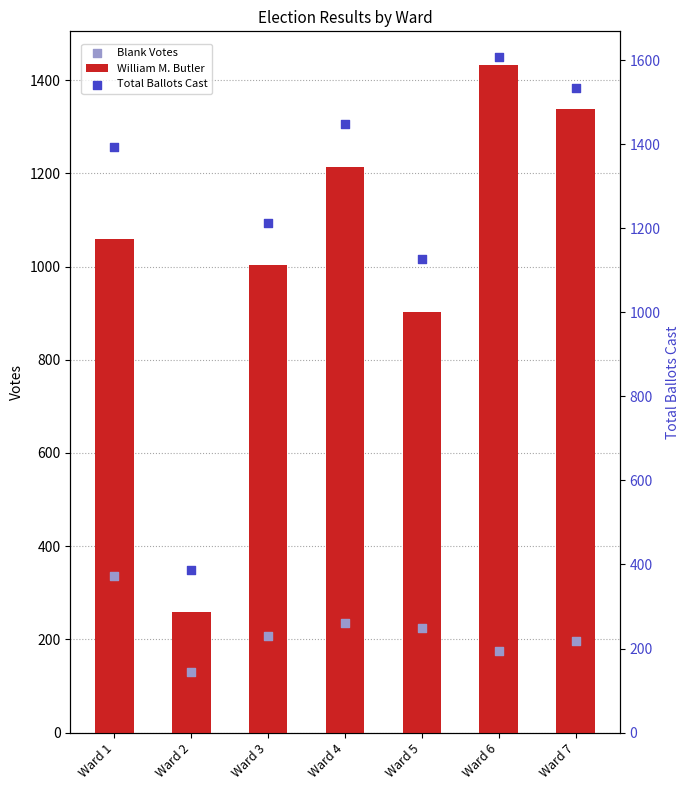

Which series has the largest Y range (max minus min)?

Total Ballots Cast